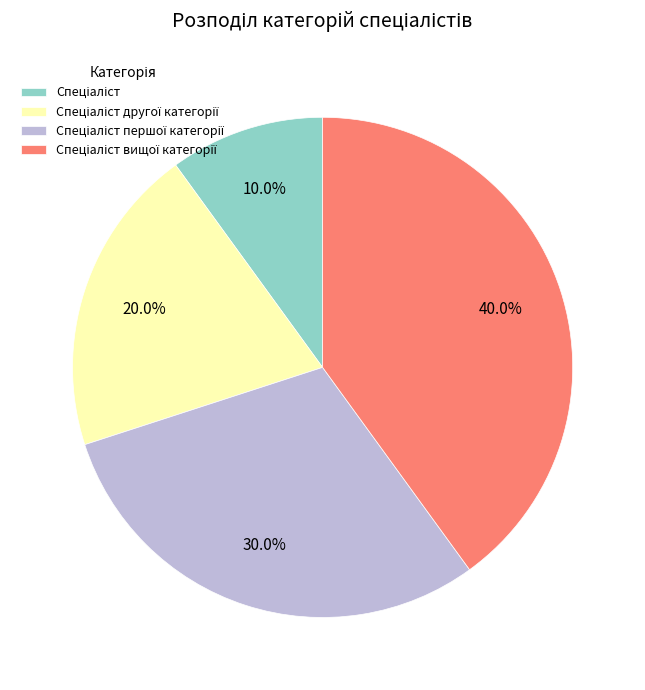

Is there any slice that represents more than half of the pie?

No